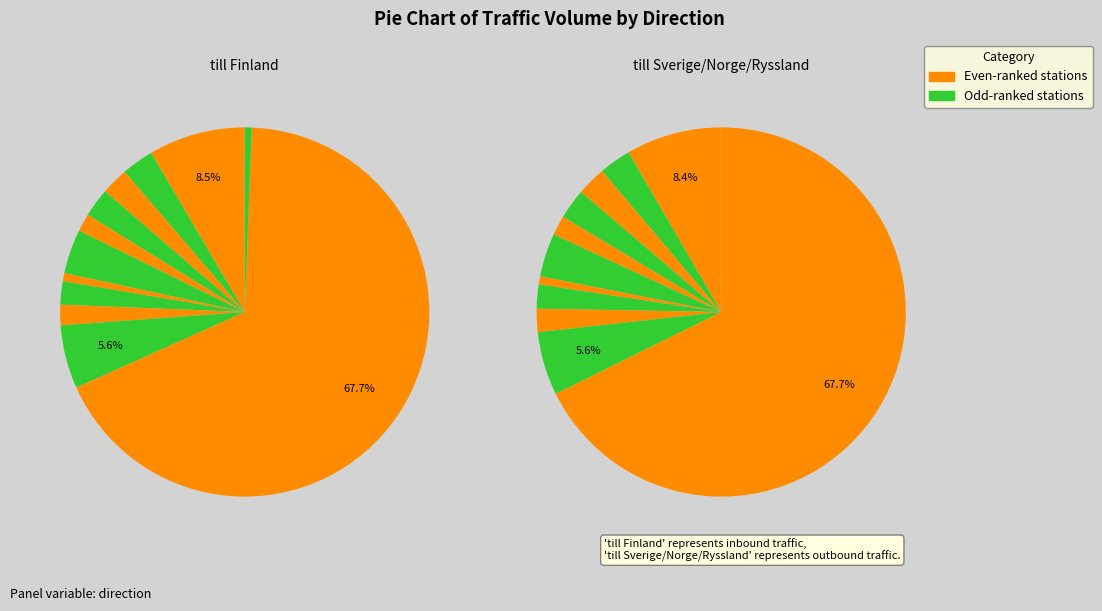

Which series has the widest spread of values?

till Sverige / Norge / Ryssland